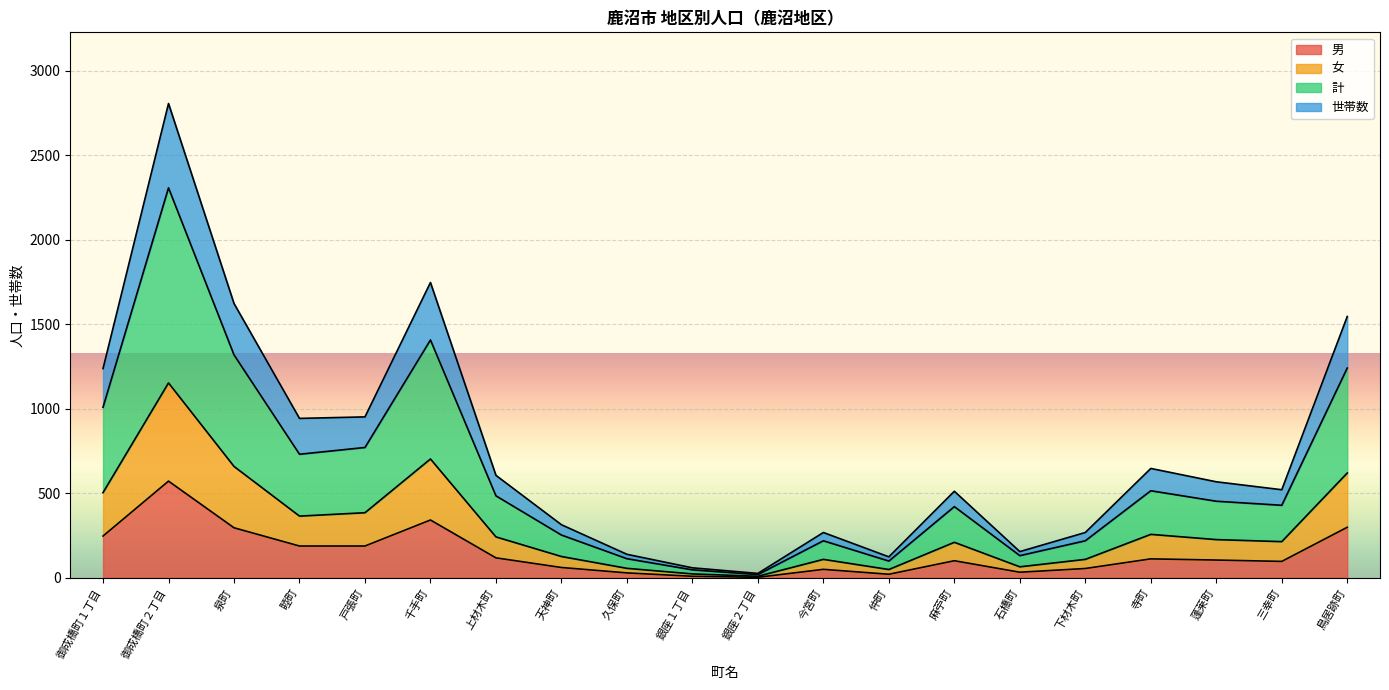

True or false: 計 and 男 intersect in this chart.

False